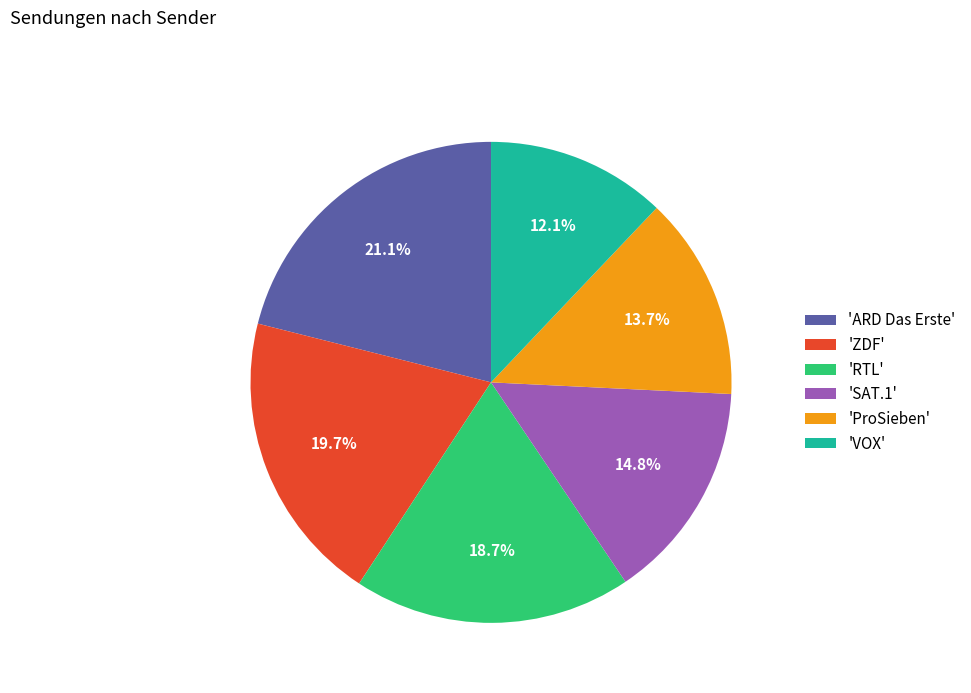

Is there a majority slice in this chart?

No